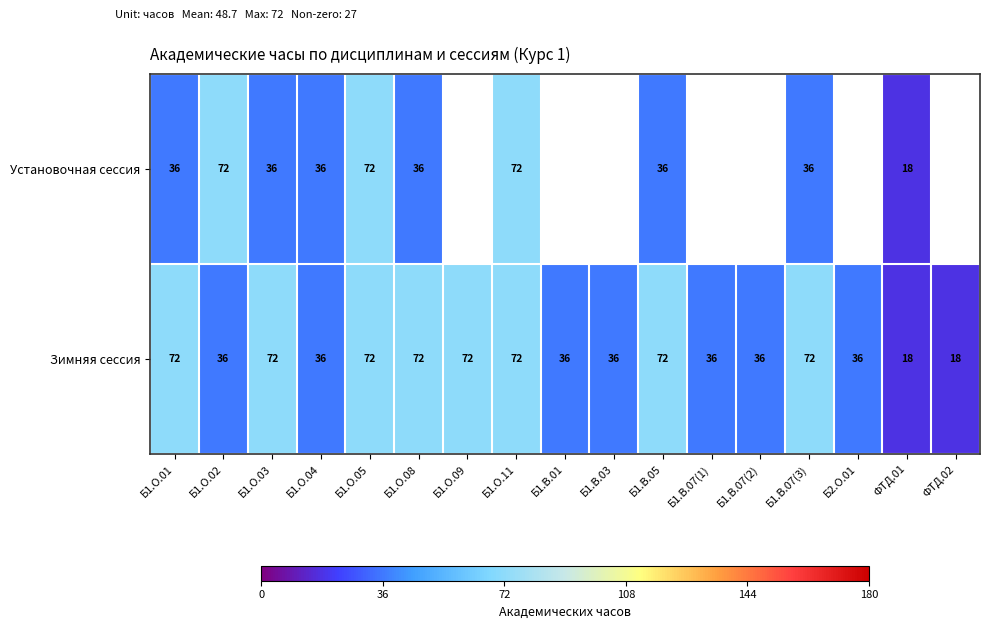

Which has a higher value, Б1.В.07(3) or ФТД.01?

Б1.В.07(3)